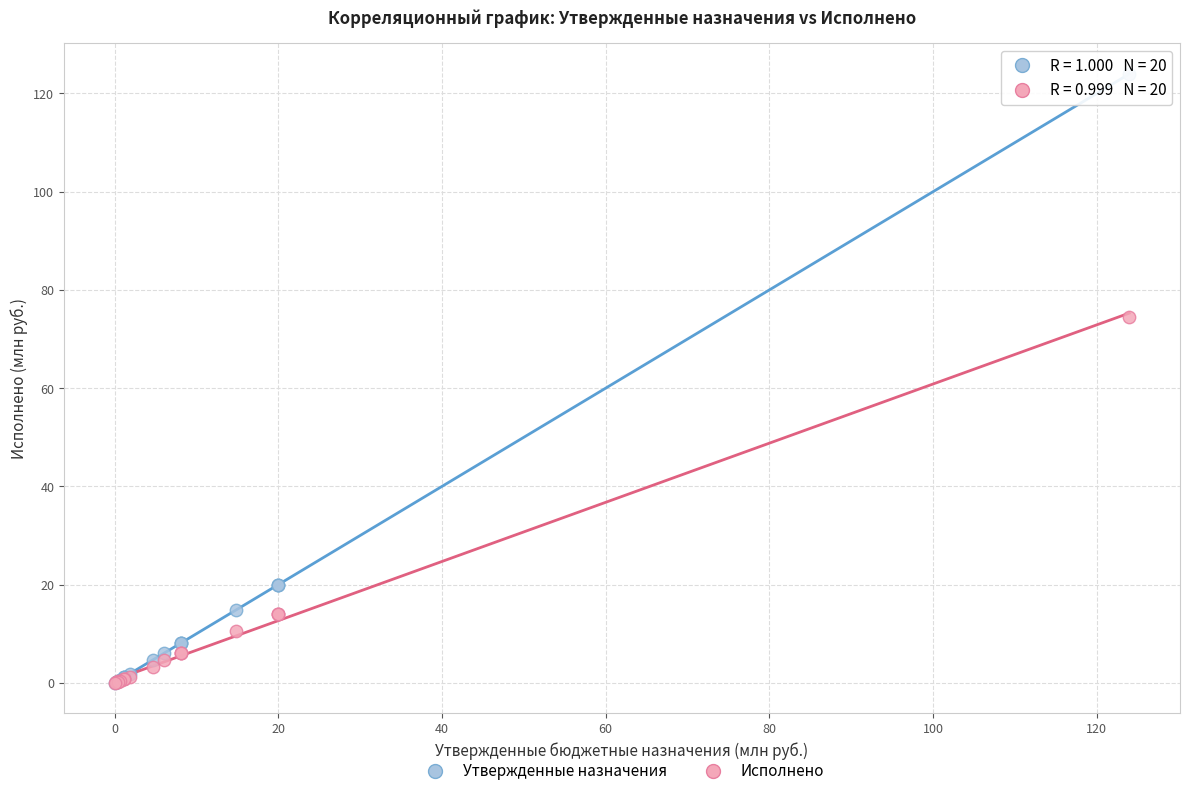

Across all series, what Y value is closest to 61?

74.4